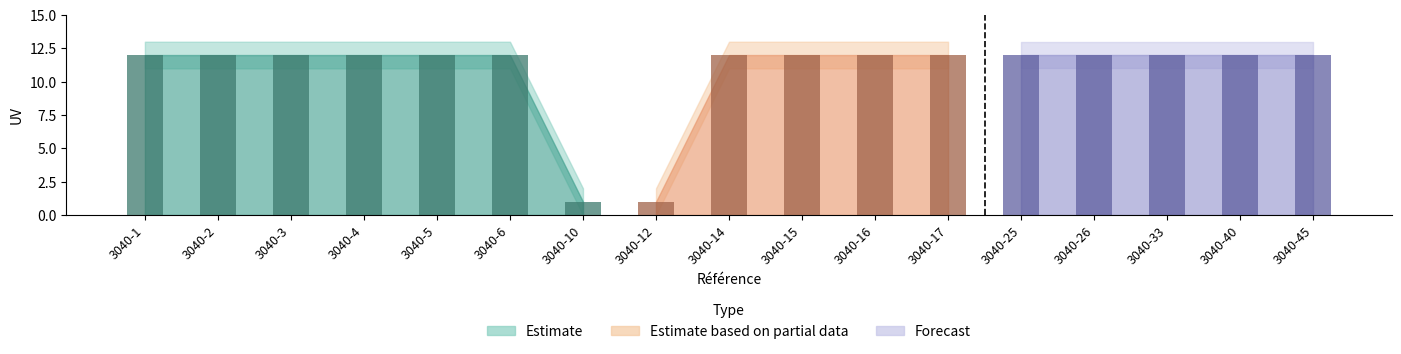

What is the average value?

11